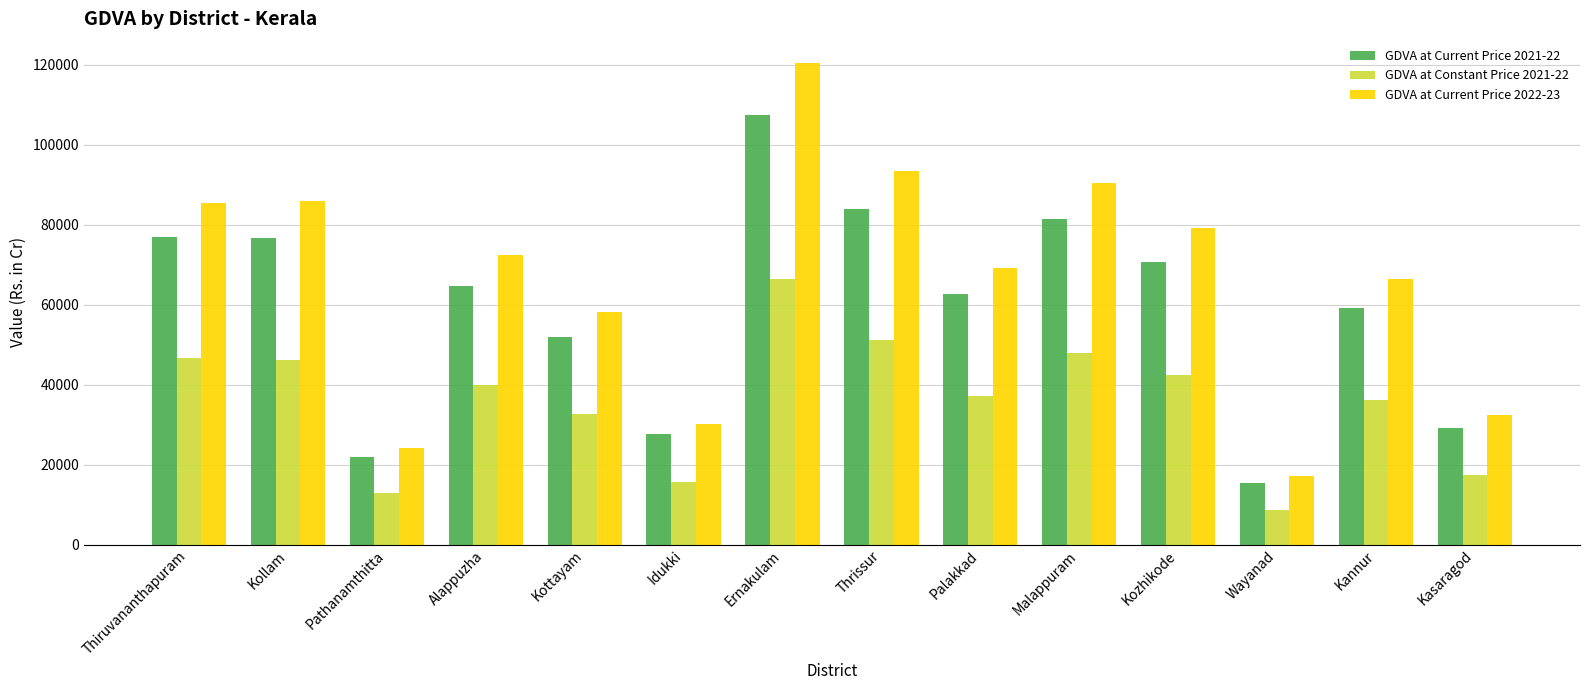

List the series in order of their peak value, highest first.

GDVA at Current Price 2022-23, GDVA at Current Price 2021-22, GDVA at Constant Price 2021-22